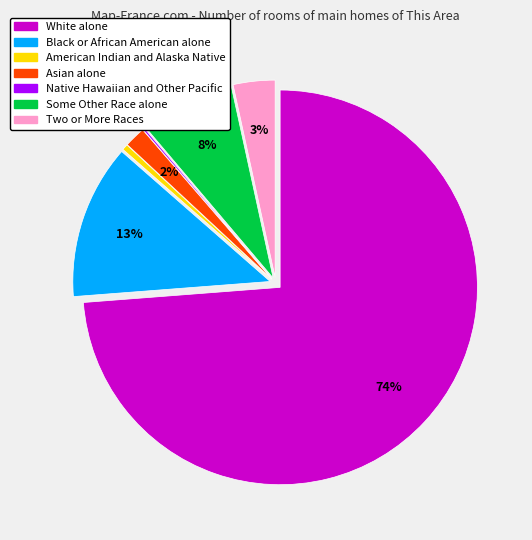

Is there a majority slice in this chart?

Yes